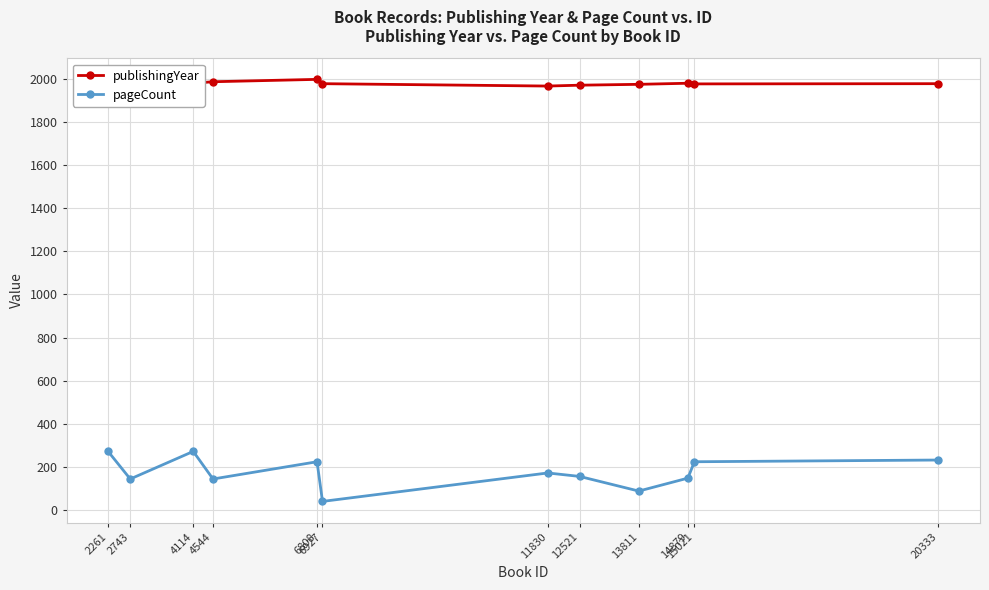

Which category has the lowest value in the pageCount series?

6927